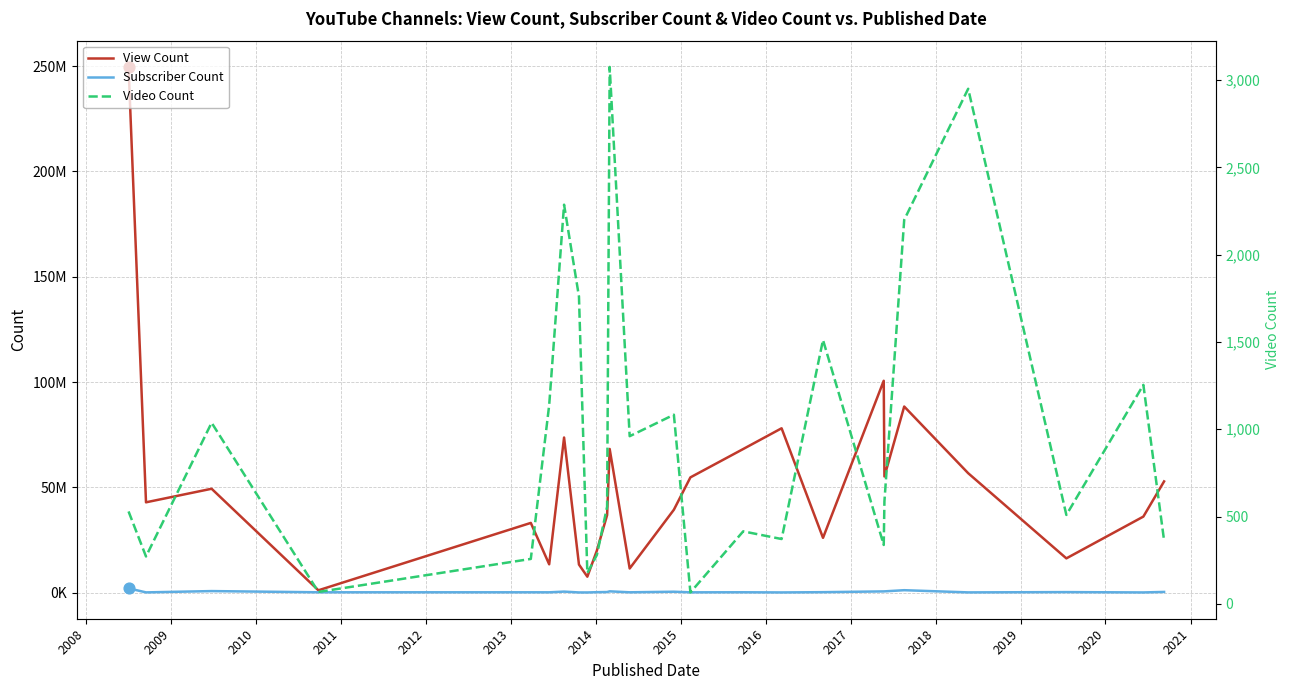

Which series reaches the minimum Y coordinate?

Video Count